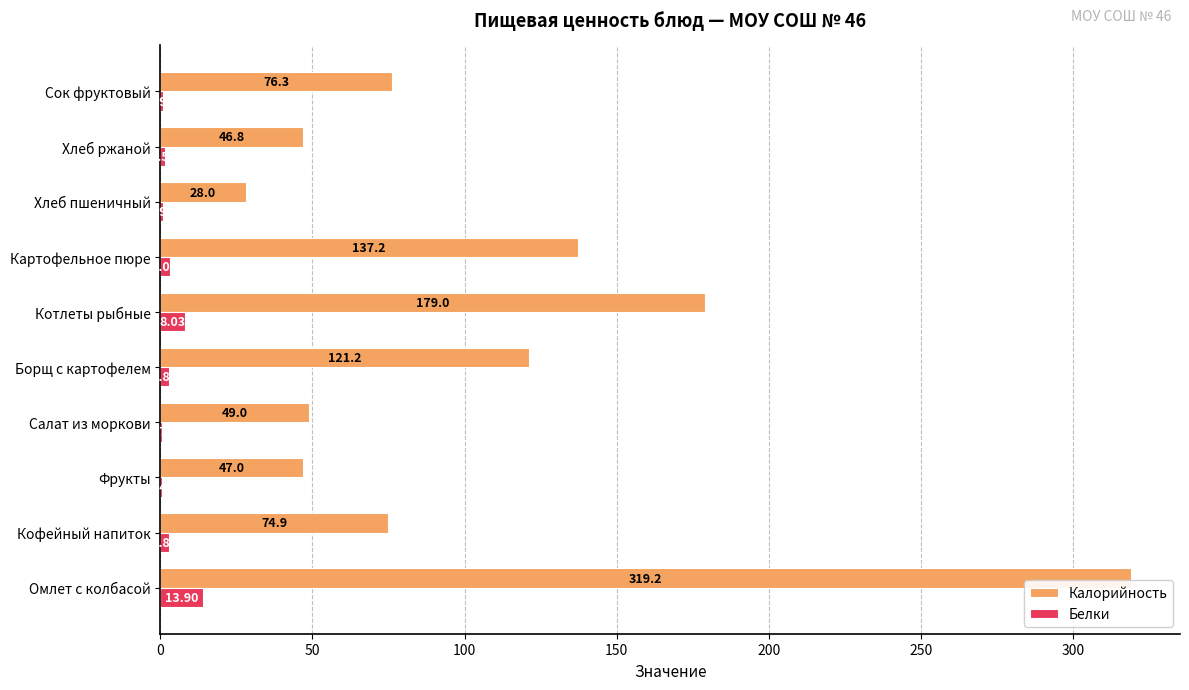

What is the total value across all series at Кофейный напиток?

77.8